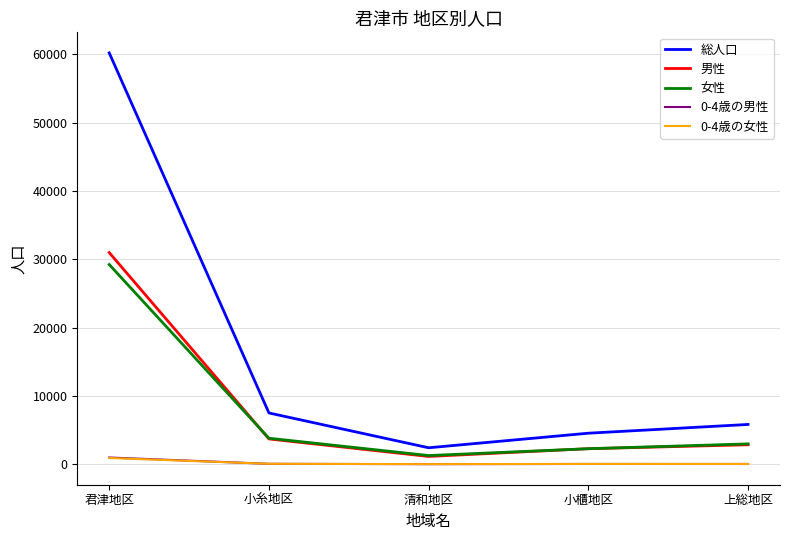

Is it true that 女性 equals 3802 at 小糸地区?

True